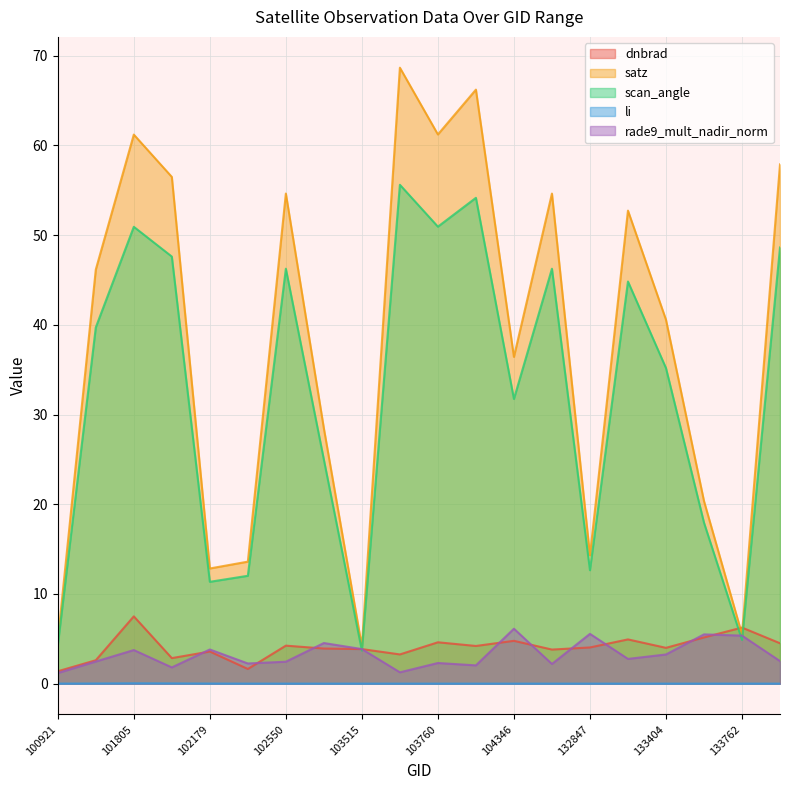

True or false: li and scan_angle cross at least once.

False